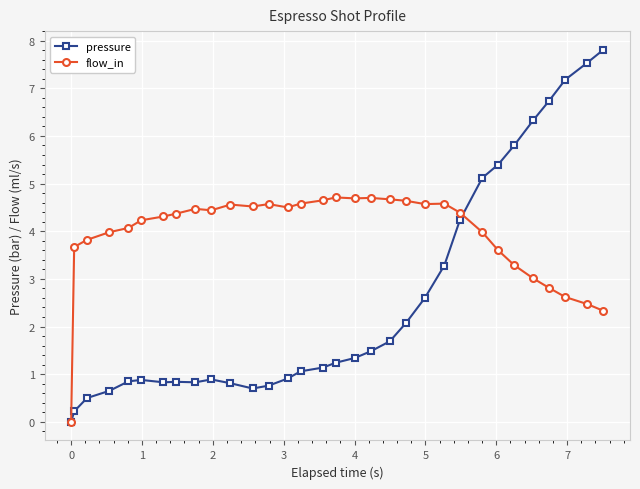

What is the maximum value for flow_in?

4.7